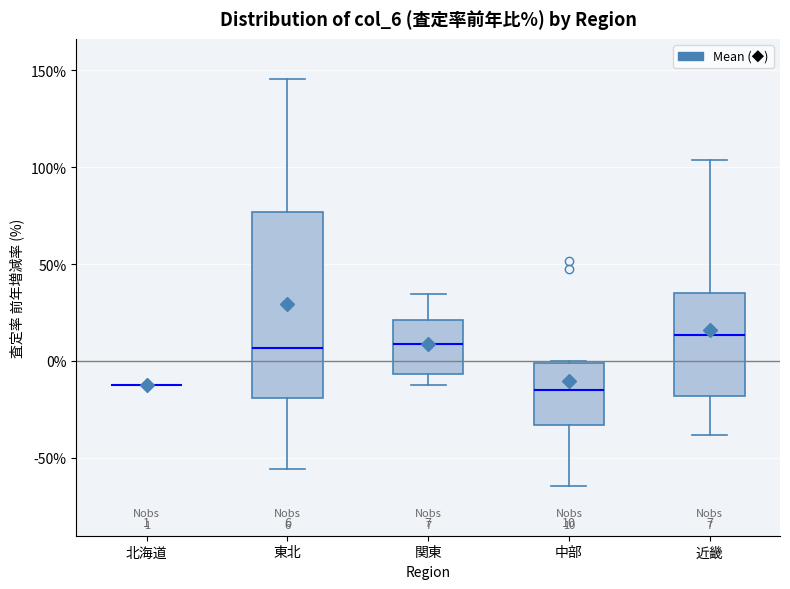

Comparing the boxes themselves (not the whiskers), which one is the tallest?

東北